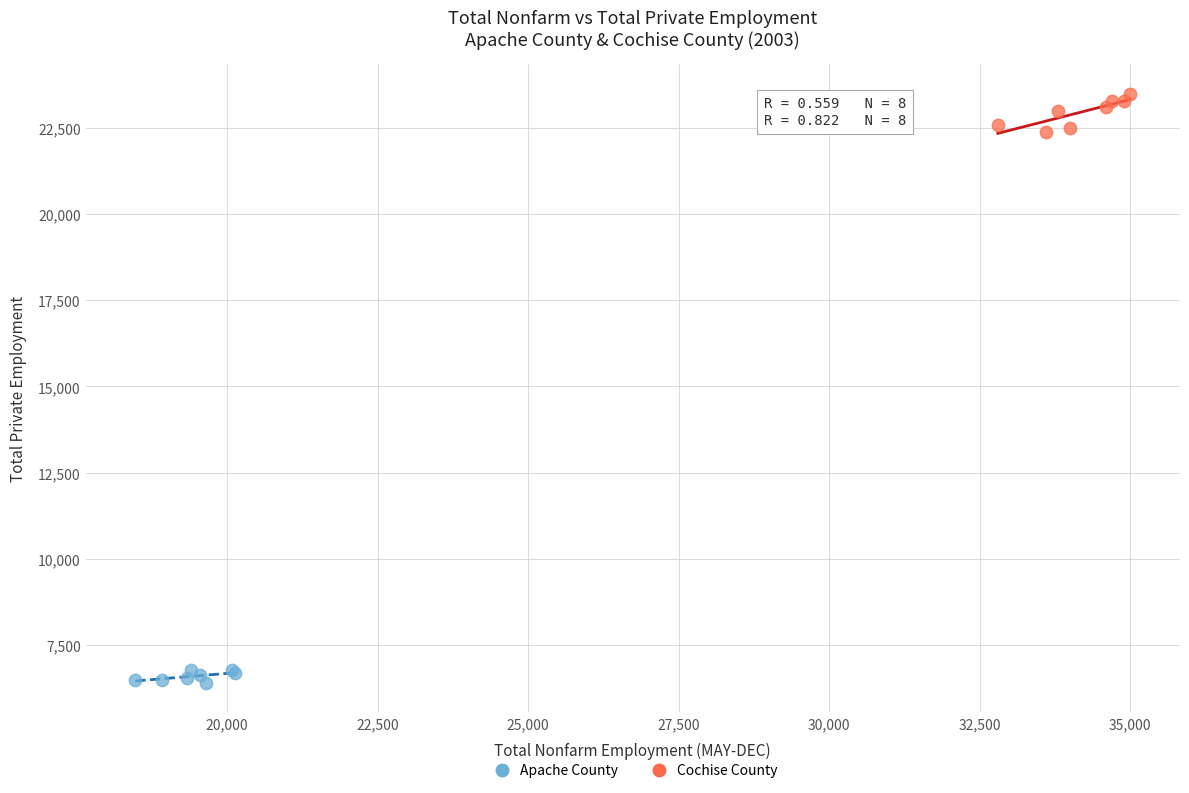

Which series contains the highest Y value?

Cochise County